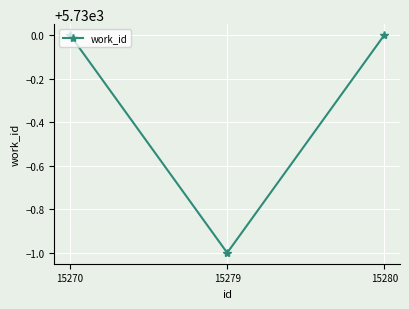

At which label is the value closest to 5729?

15279